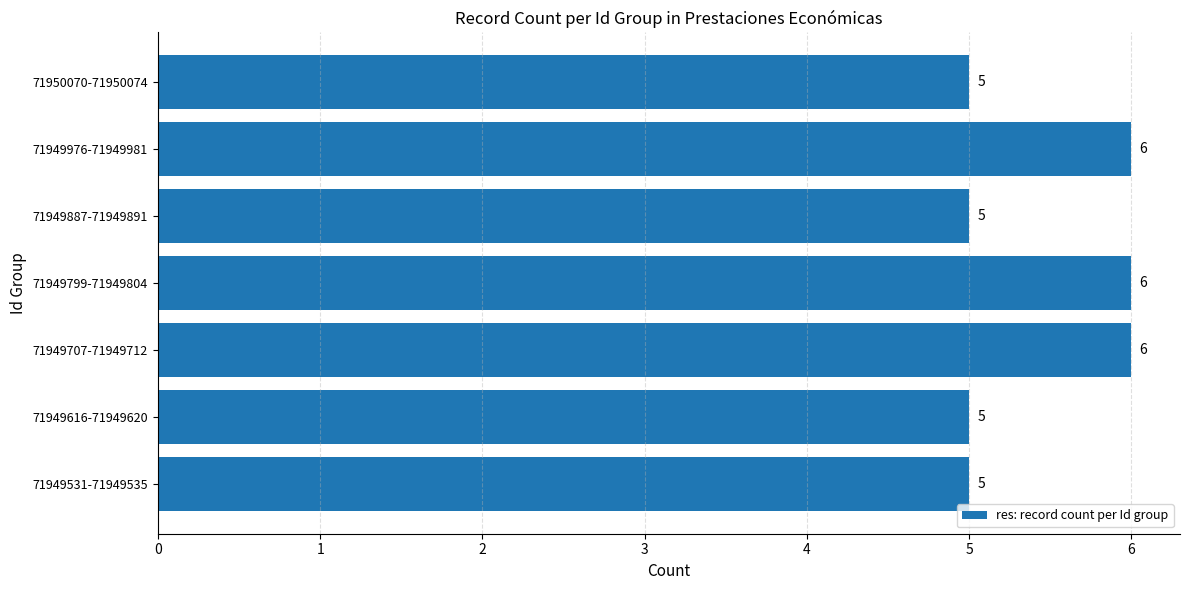

The value at 71949799-71949804 is 10. True or false?

False